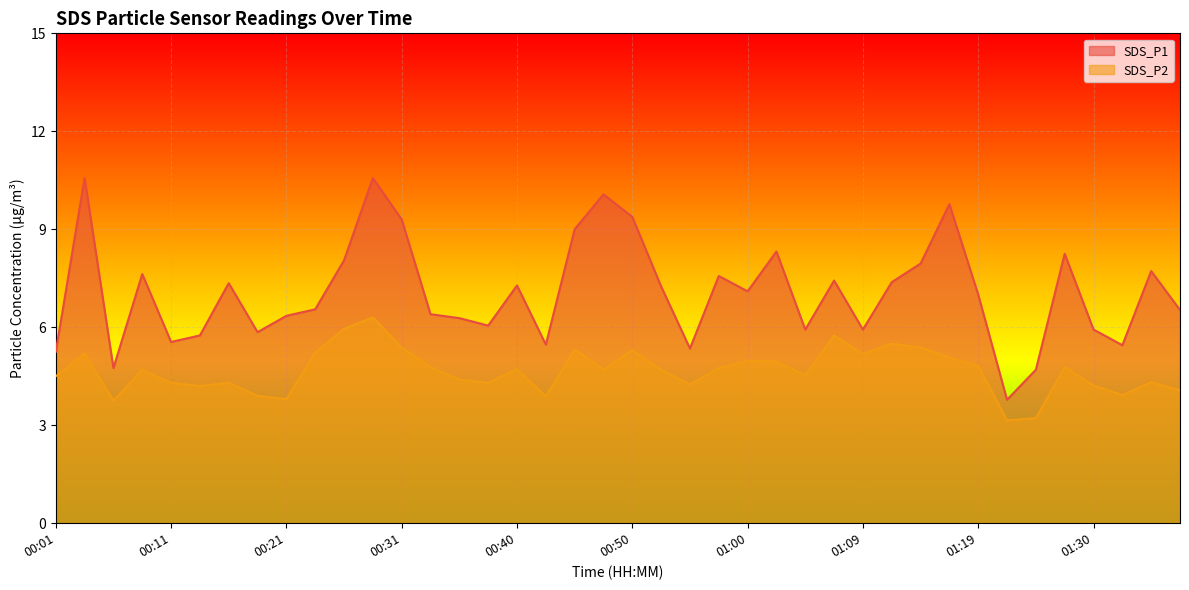

What is the spread (max minus min) of values at 00:52?

2.5